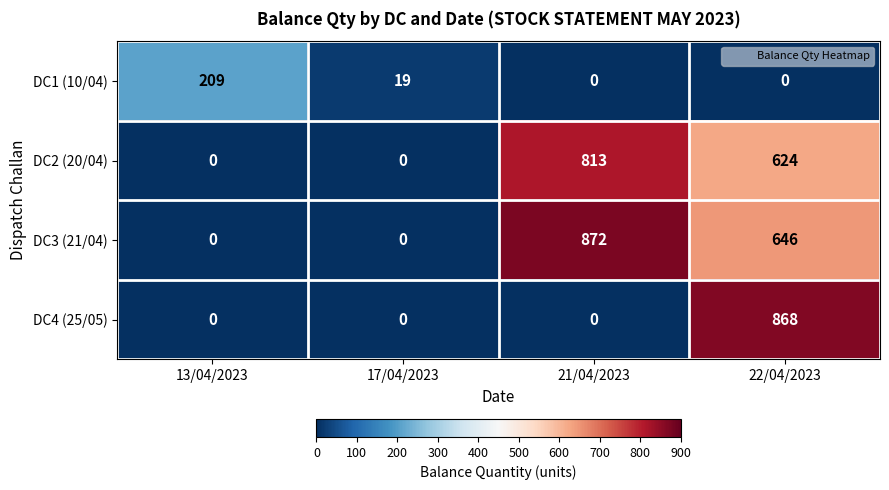

What is the difference between the maximum and minimum values in the DC3 (21/04) series?

872